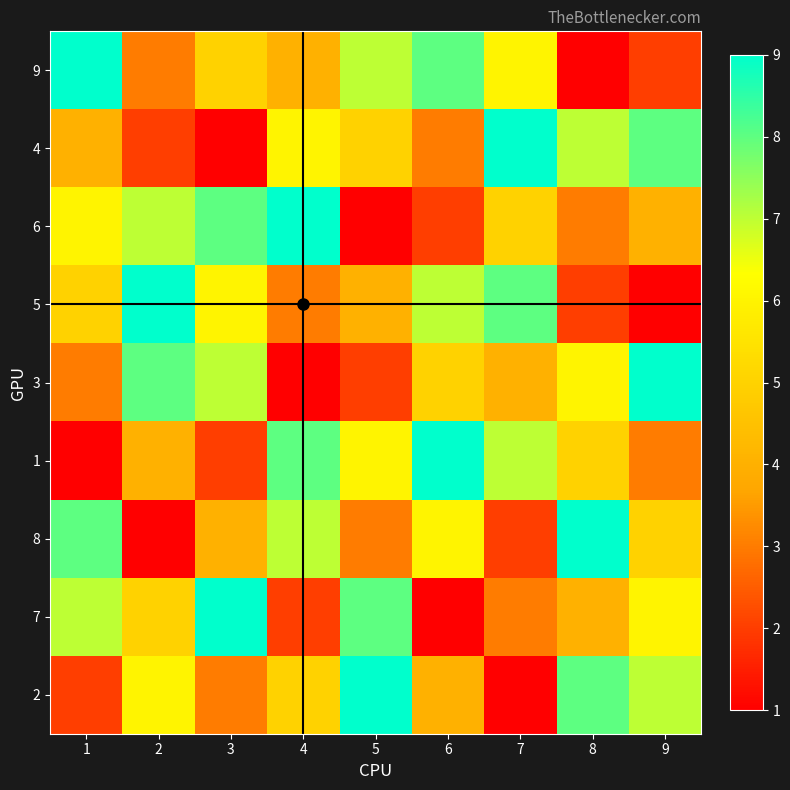

Reading right to left, transcribe all the data shown in this chart.

9: 9=2	8=1	7=6	6=8	5=7	4=4	3=5	2=3	1=9
4: 9=8	8=7	7=9	6=3	5=5	4=6	3=1	2=2	1=4
6: 9=4	8=3	7=5	6=2	5=1	4=9	3=8	2=7	1=6
5: 9=1	8=2	7=8	6=7	5=4	4=3	3=6	2=9	1=5
3: 9=9	8=6	7=4	6=5	5=2	4=1	3=7	2=8	1=3
1: 9=3	8=5	7=7	6=9	5=6	4=8	3=2	2=4	1=1
8: 9=5	8=9	7=2	6=6	5=3	4=7	3=4	2=1	1=8
7: 9=6	8=4	7=3	6=1	5=8	4=2	3=9	2=5	1=7
2: 9=7	8=8	7=1	6=4	5=9	4=5	3=3	2=6	1=2